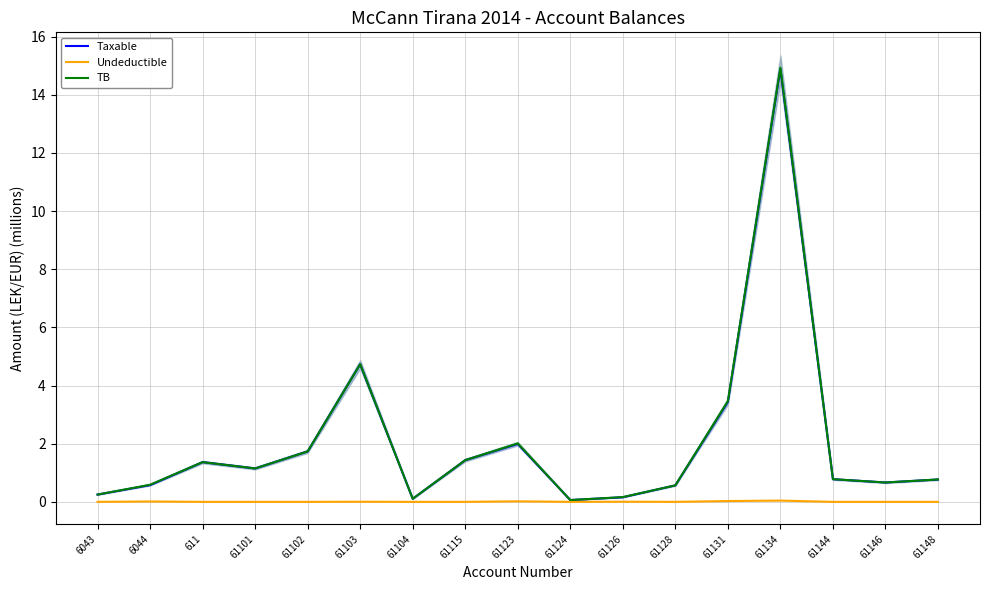

At 61144, list the series in order from smallest to largest.

Undeductible, Taxable, TB